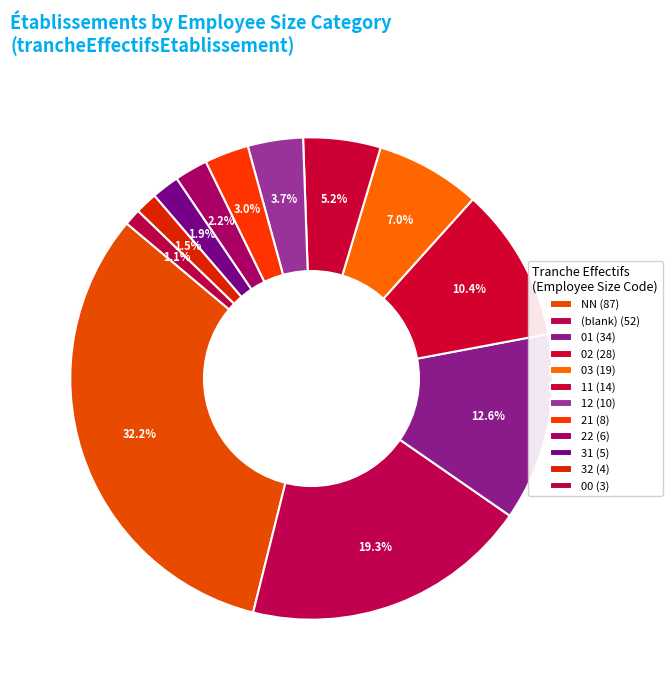

Which category has the smallest portion of the pie?

00